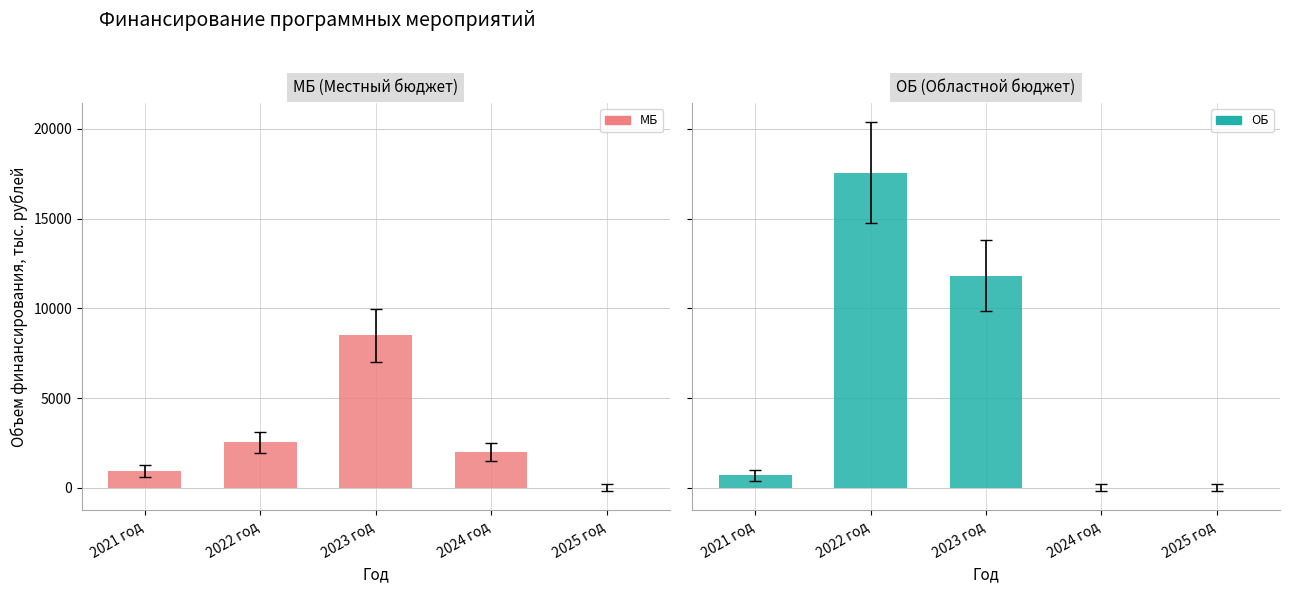

How many bars are there in total?

10